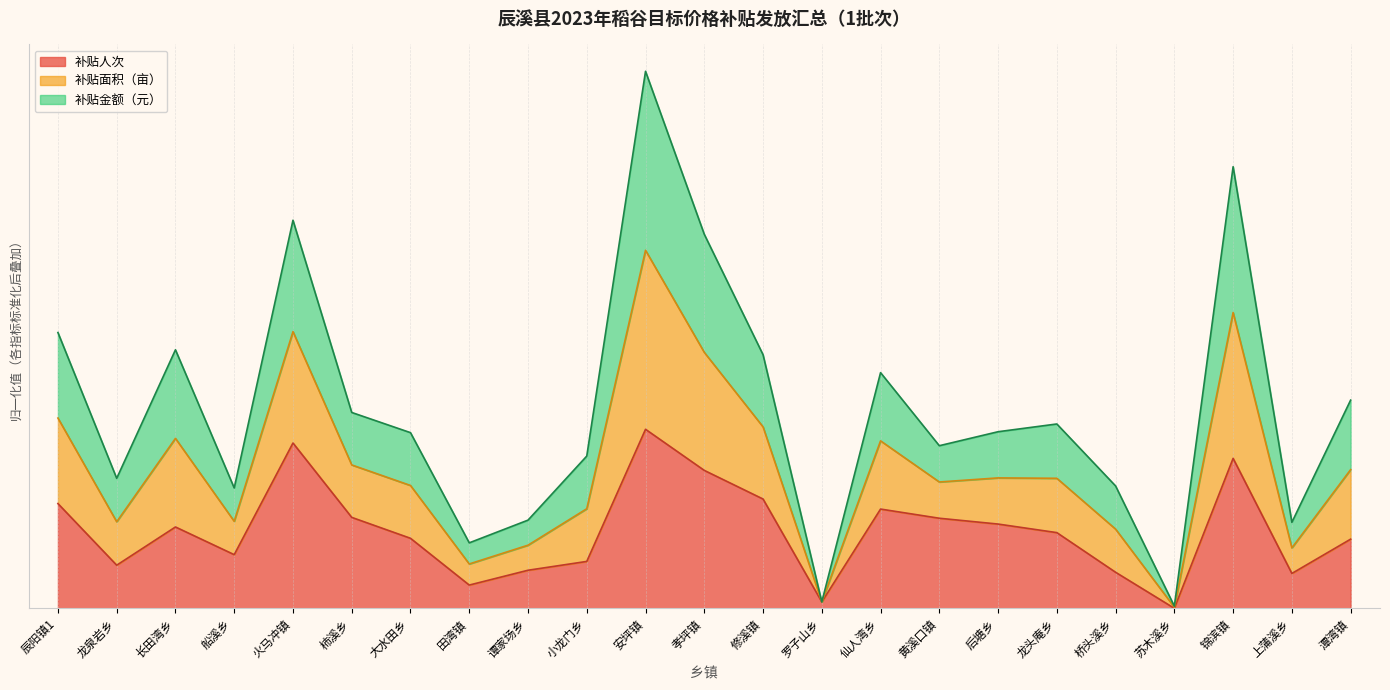

True or false: 补贴面积（亩） and 补贴人次 intersect in this chart.

False